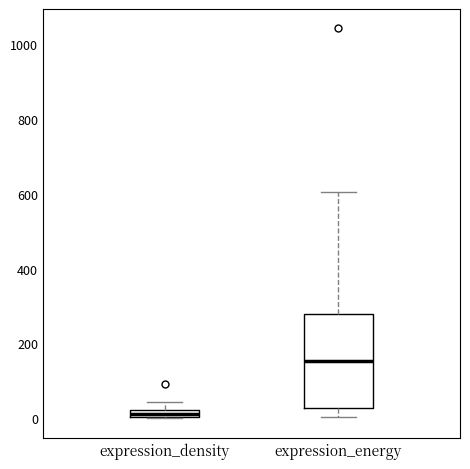

Where is the upper edge of the box for expression_energy on the y-axis? The values are not printed on the chart, so give them approximately, as read against the axis.

280